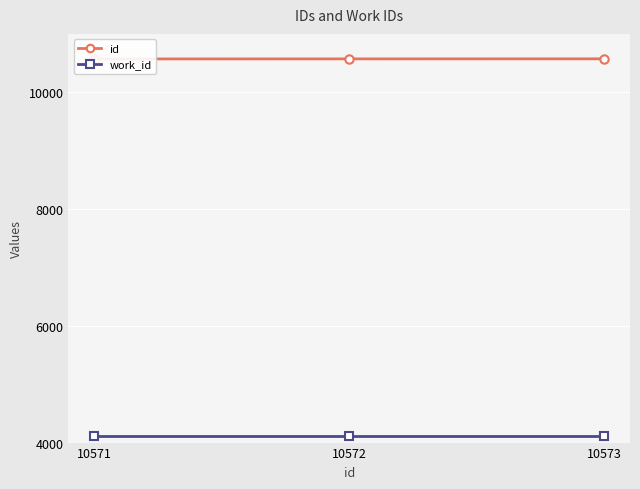

What is the spread (max minus min) of values at 10572?

6460